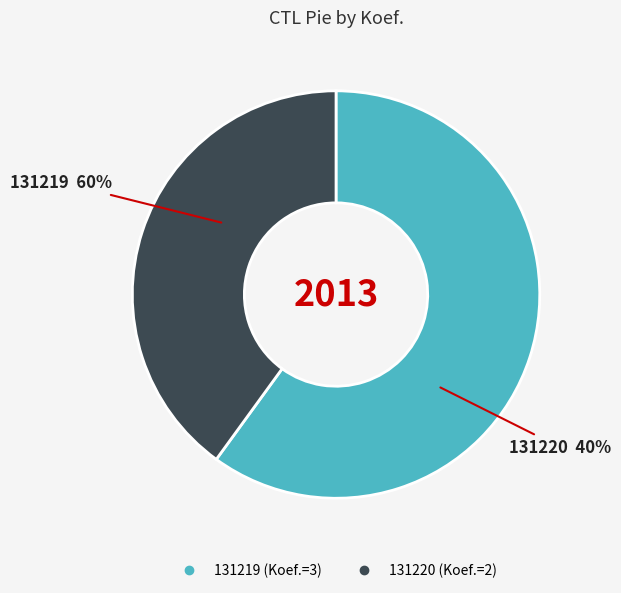

What percentage is NOT represented by 131219?

40.0%